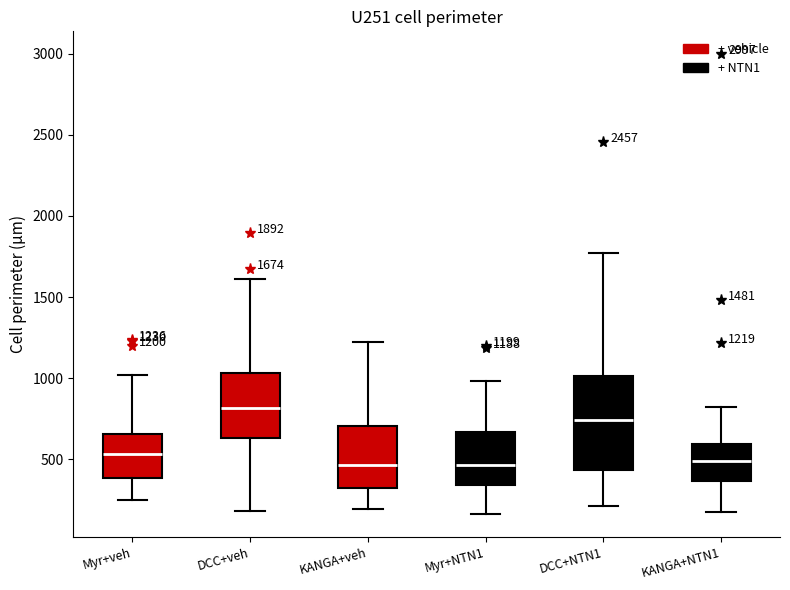

Comparing the boxes themselves (not the whiskers), which one is the tallest?

DCC+NTN1